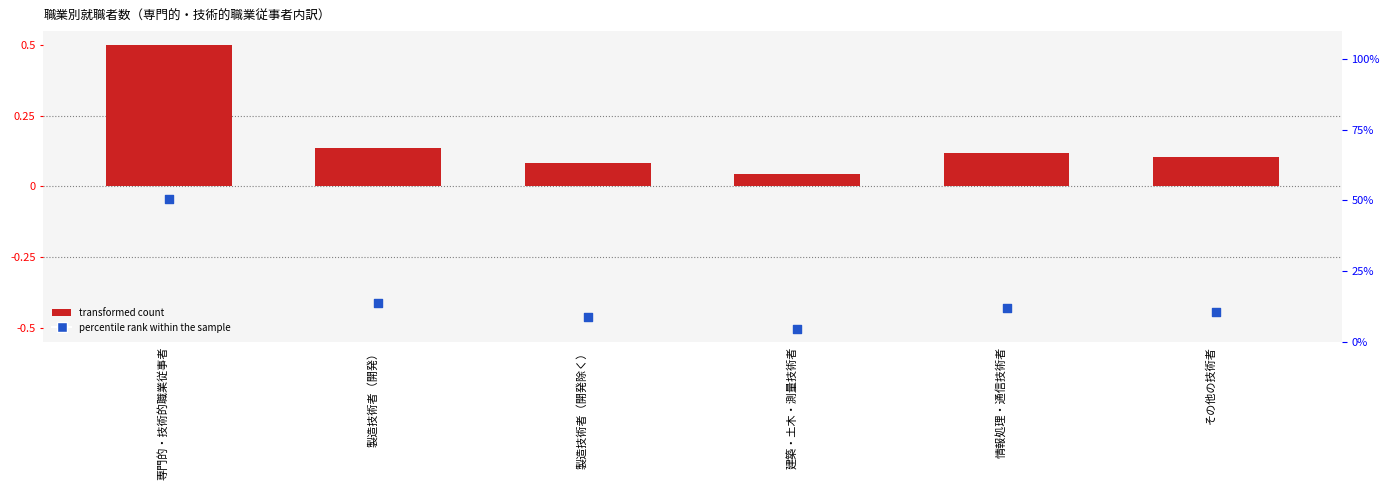

At how many categories does at least one series exceed 46?

1